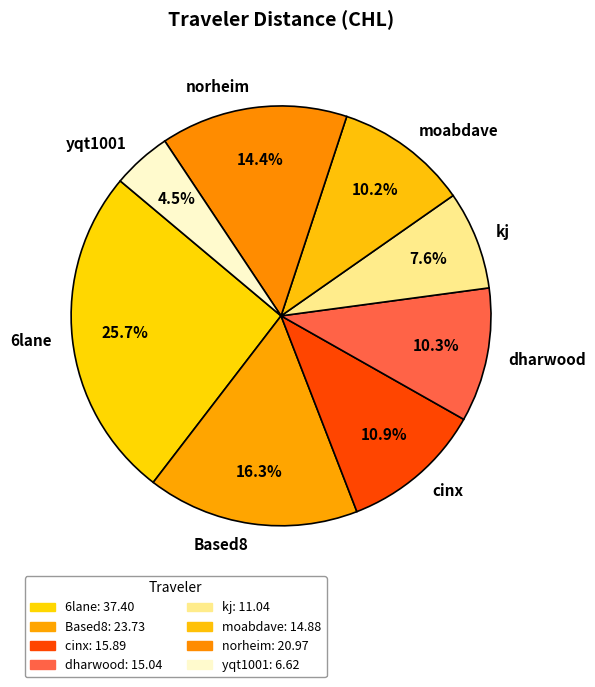

The norheim slice represents 14% of the pie. True or false?

True